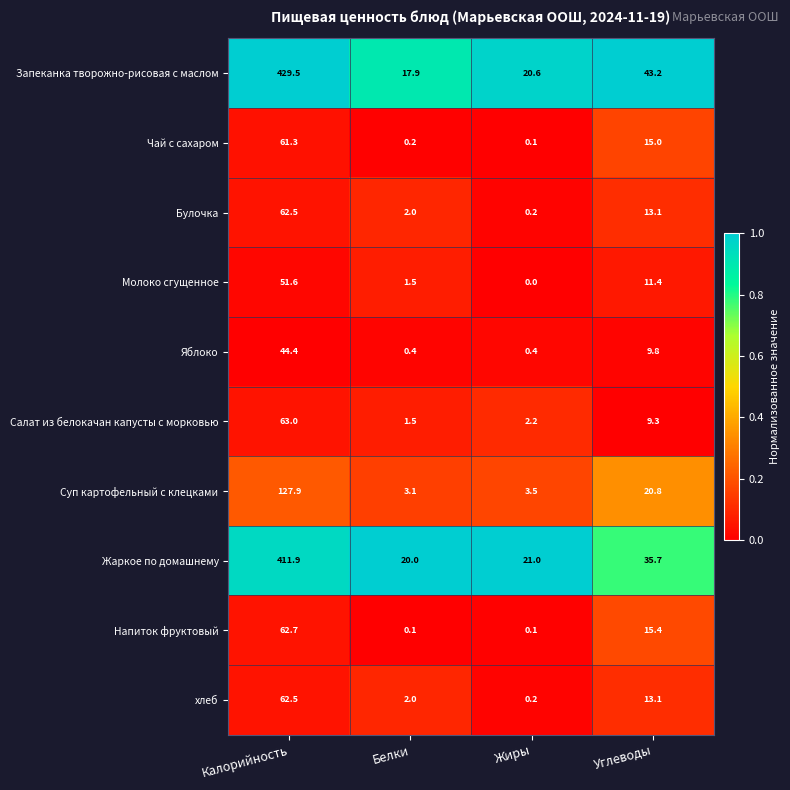

The Суп картофельный с клецками series shows 2.0 at Жиры. True or false?

False